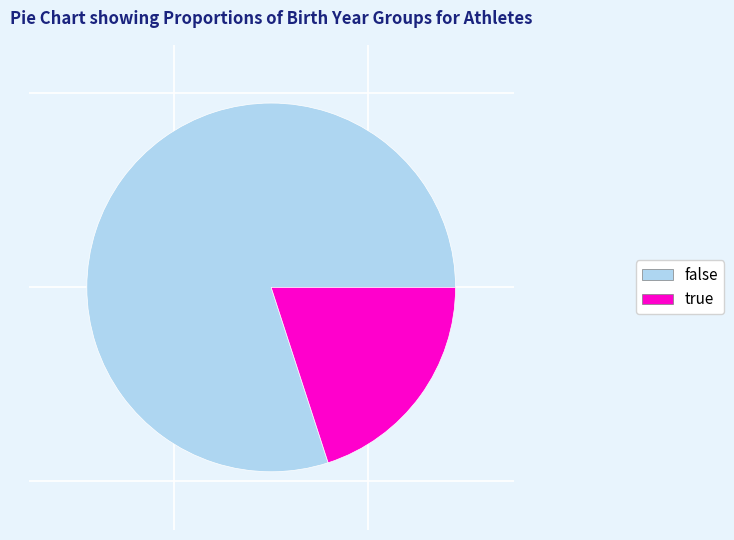

Combined, do true and false account for over 50%?

Yes